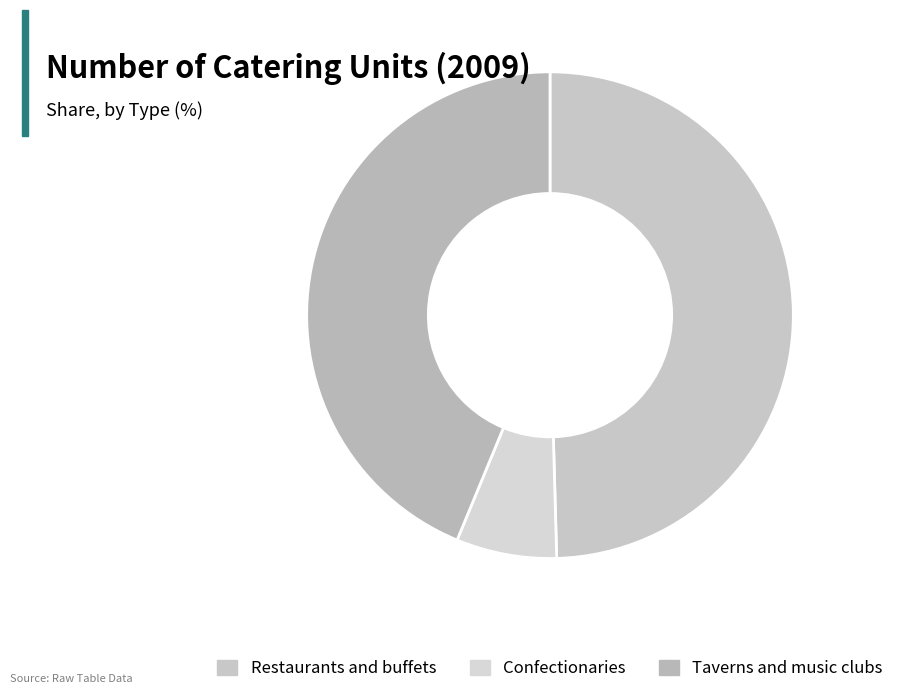

To the nearest percent, what is the difference between the largest and smallest slice percentages?

43%